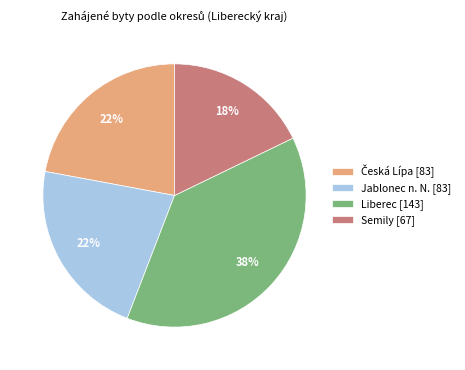

Approximately how many times larger is the value at Liberec [143] compared to Semily [67]?

2.1